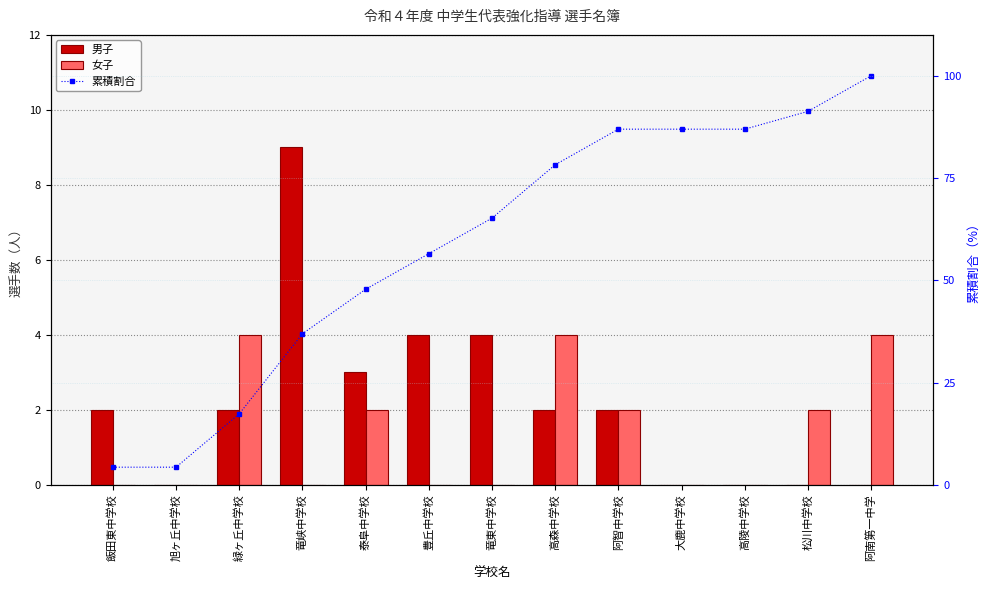

What is the maximum value for 女子?

4.0